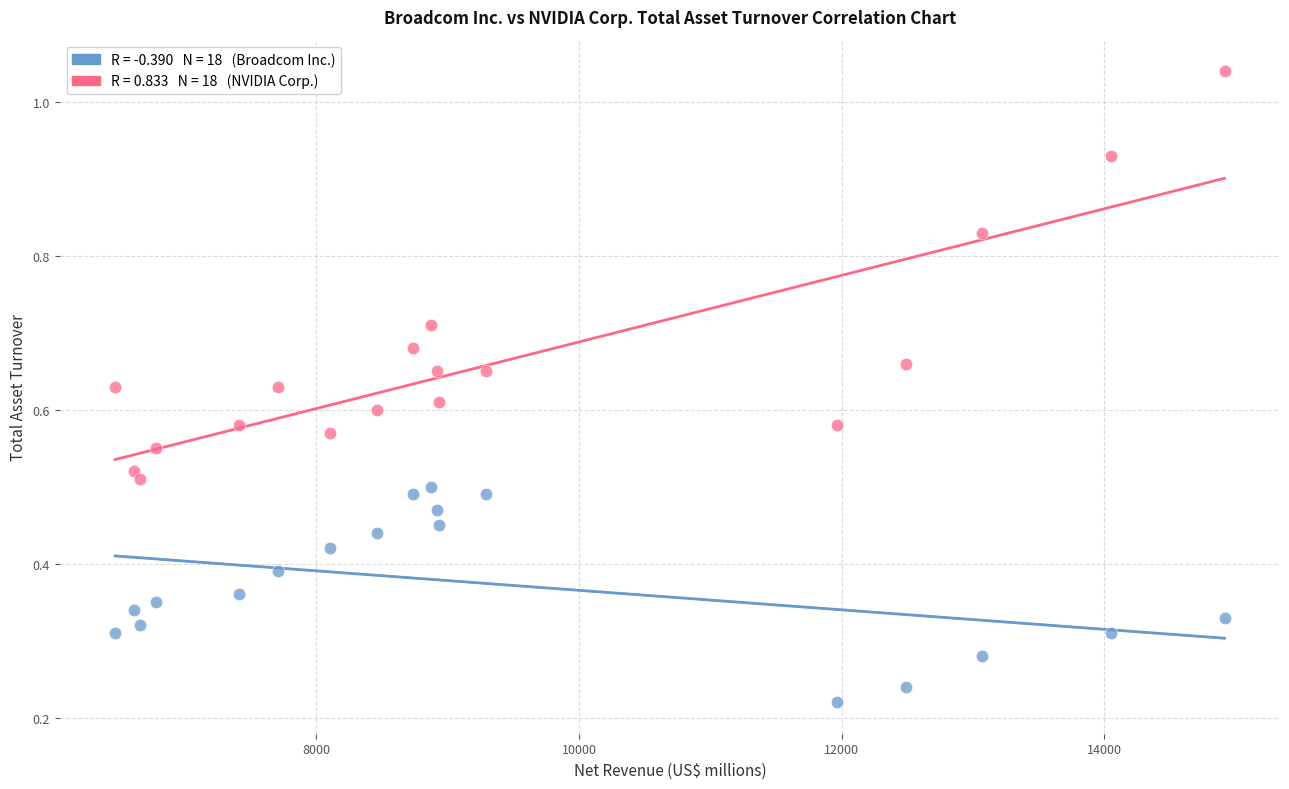

Across all data points, what is the range of X values (max minus min)?

8449.0